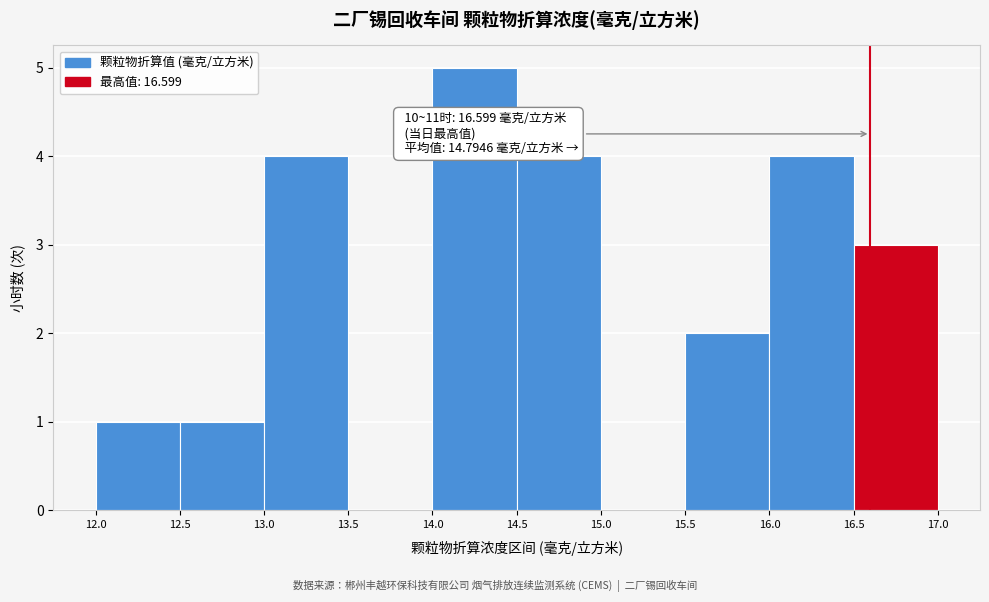

Which range on the x-axis has the tallest bar?

14.0 to 14.5